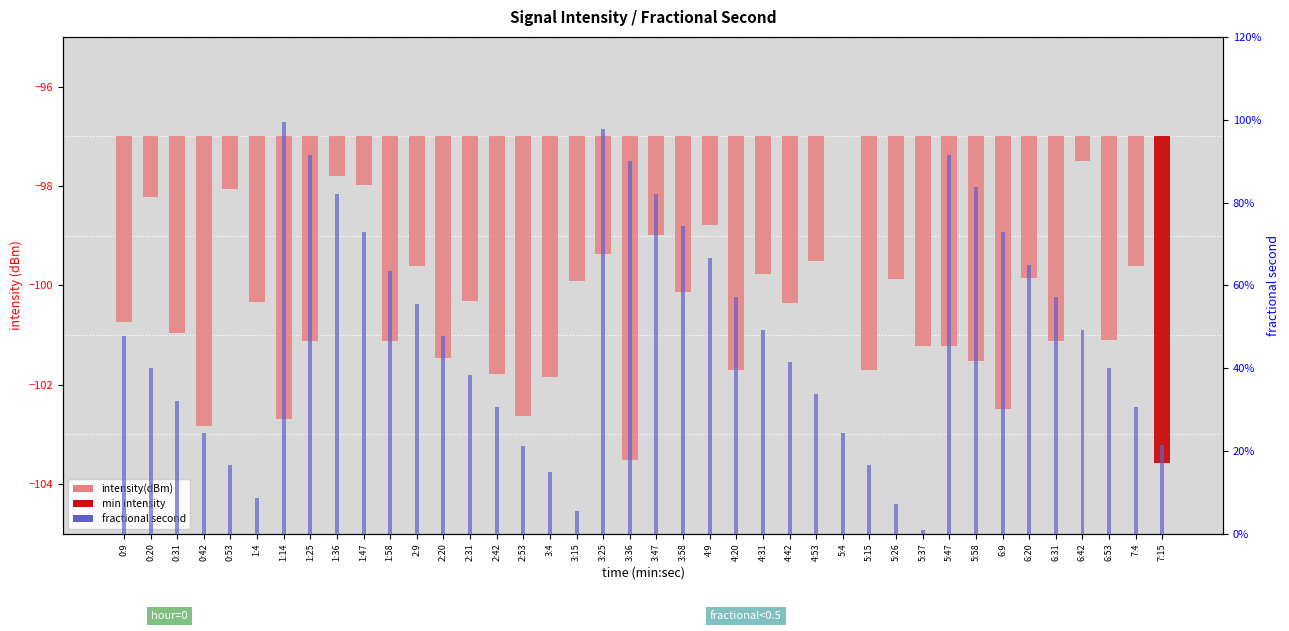

What is the label of the 31st bar from the left?

5:37